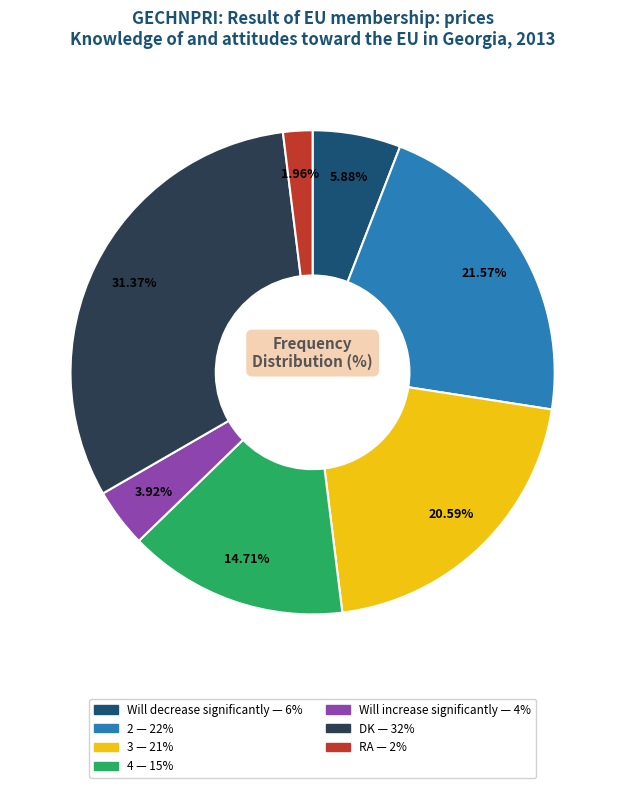

To the nearest percent, what is the average slice percentage?

14%